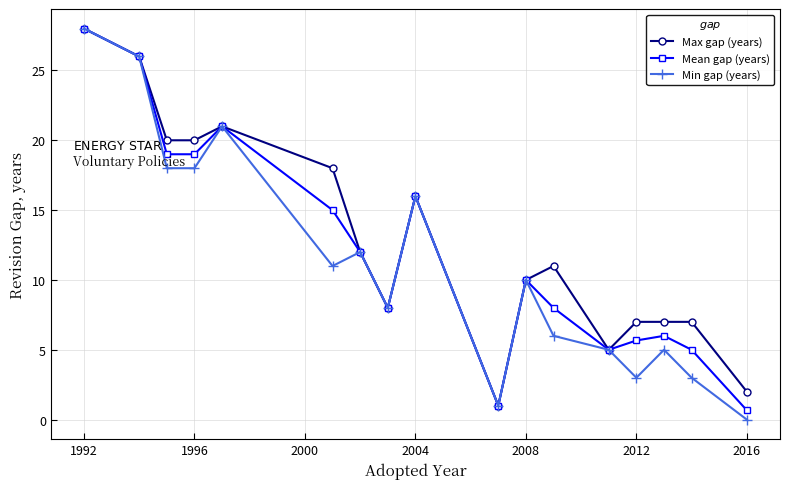

Which series has the widest spread of values?

Min gap (years)